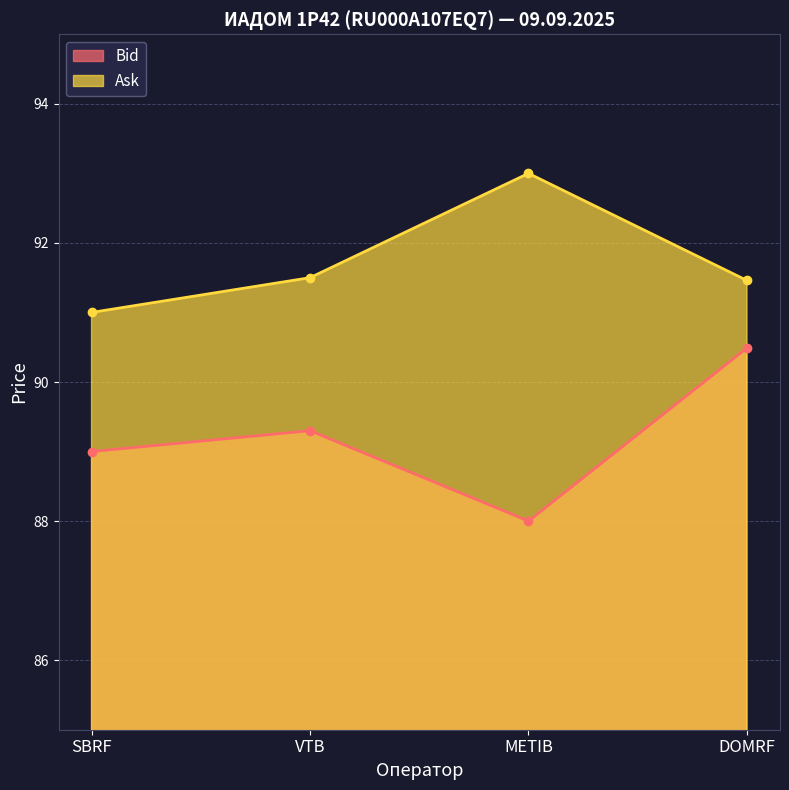

What is the sum of all Bid values?

356.8